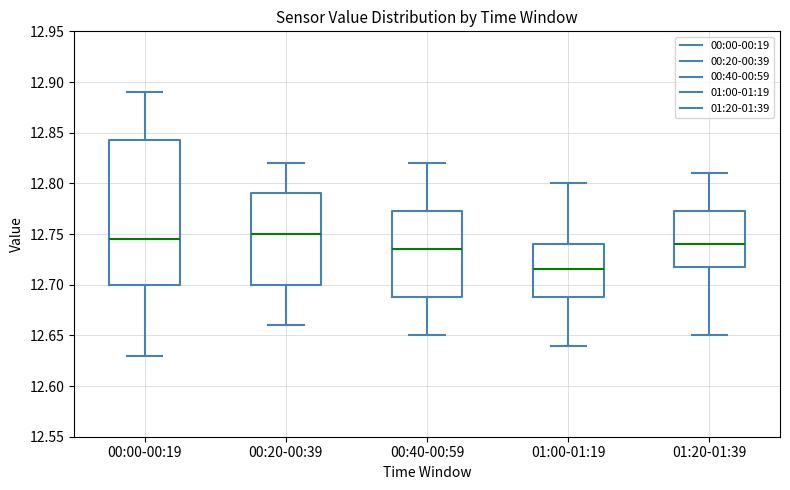

Reading left to right, transcribe this box plot: for each box, give where its median line is, the range the box spans, and where its two whiskers end, as read against the y-axis. The values are not printed on the chart, so give them approximately, as read against the axis.

00:00-00:19: median 12.745, box 12.700 to 12.845, whiskers 12.630 to 12.890
00:20-00:39: median 12.750, box 12.700 to 12.790, whiskers 12.660 to 12.820
00:40-00:59: median 12.735, box 12.690 to 12.775, whiskers 12.650 to 12.820
01:00-01:19: median 12.715, box 12.690 to 12.740, whiskers 12.640 to 12.800
01:20-01:39: median 12.740, box 12.720 to 12.775, whiskers 12.650 to 12.810